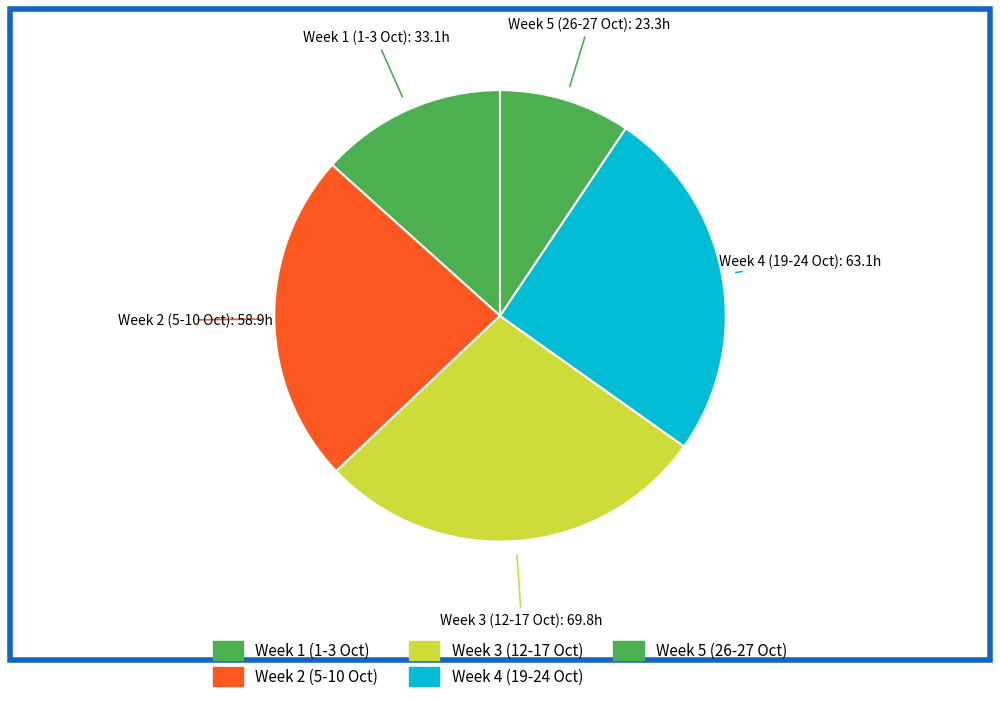

How many segments does this pie chart have?

5